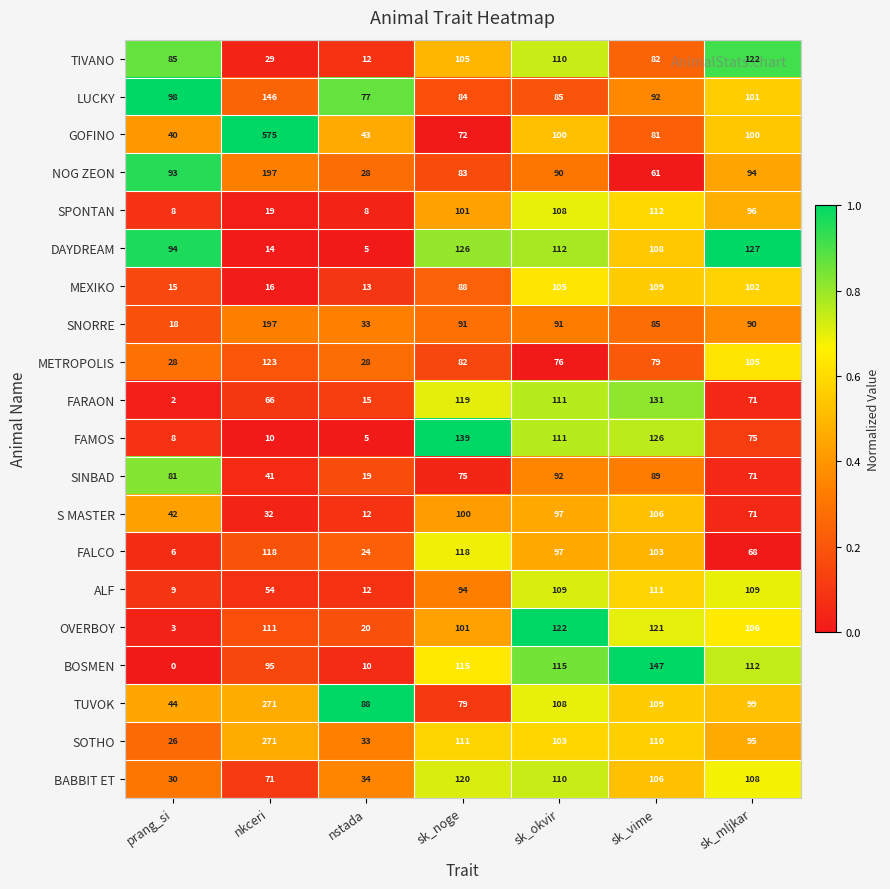

Which category has the highest value across all series?

nkceri